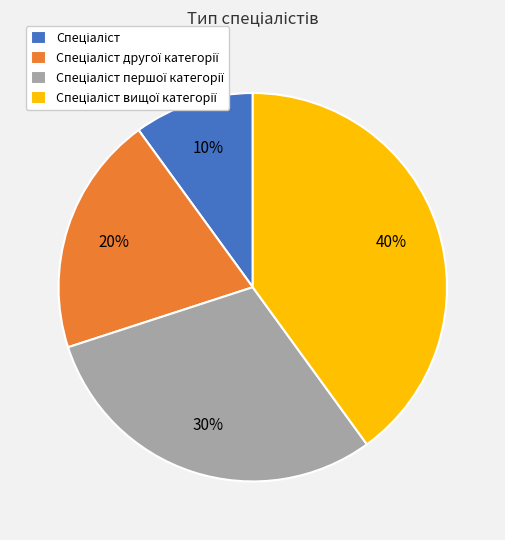

To the nearest percent, what is the difference between the largest and smallest slice percentages?

30%